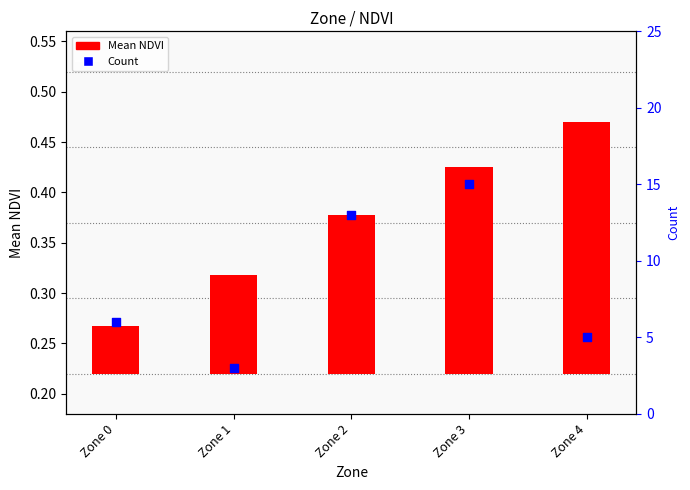

Which series contains the lowest Y value?

Mean NDVI